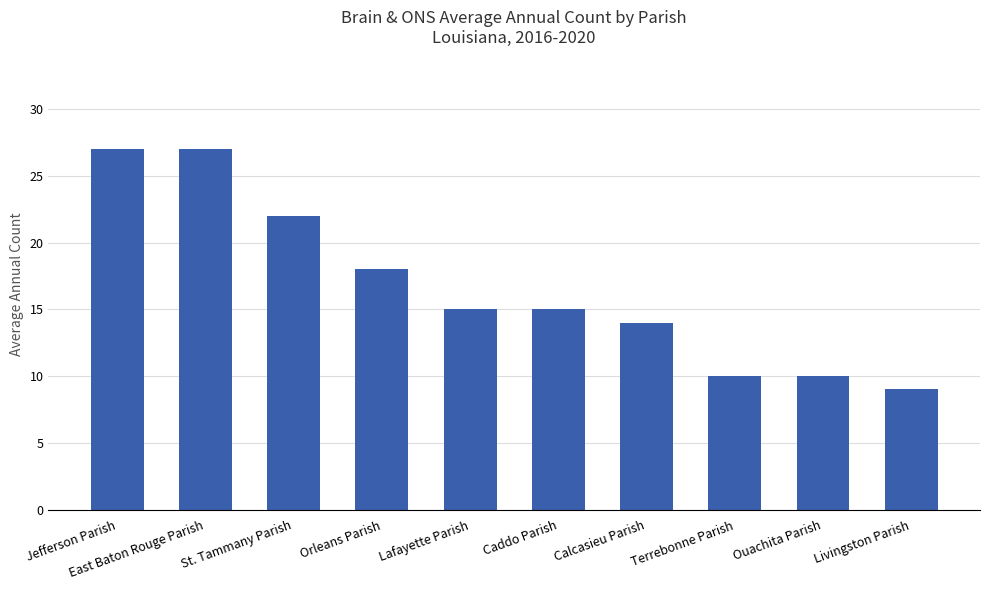

True or false: the data shows 7 at Caddo Parish.

False